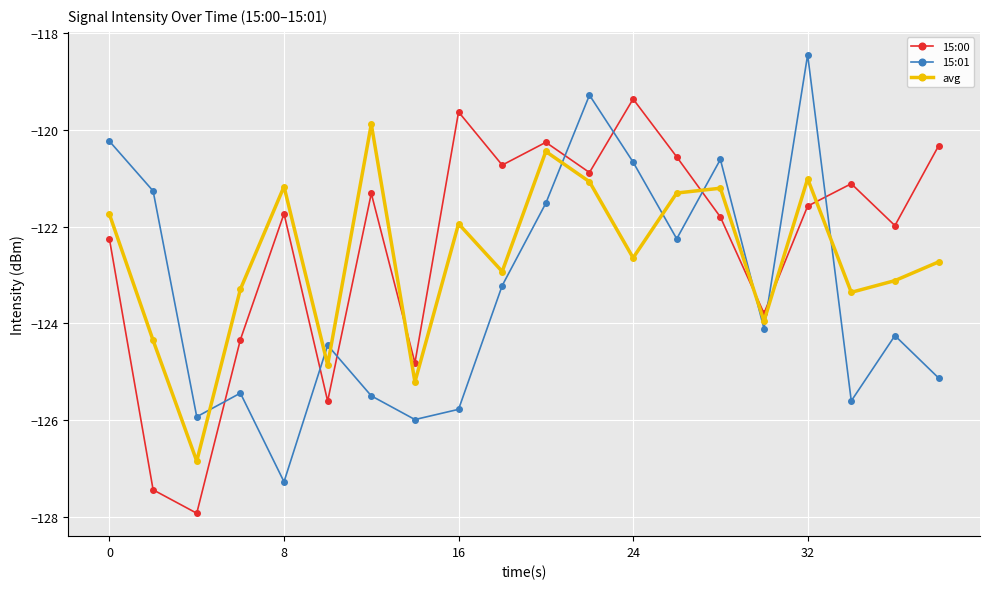

Does the chart display data point markers on the line(s)?

Yes